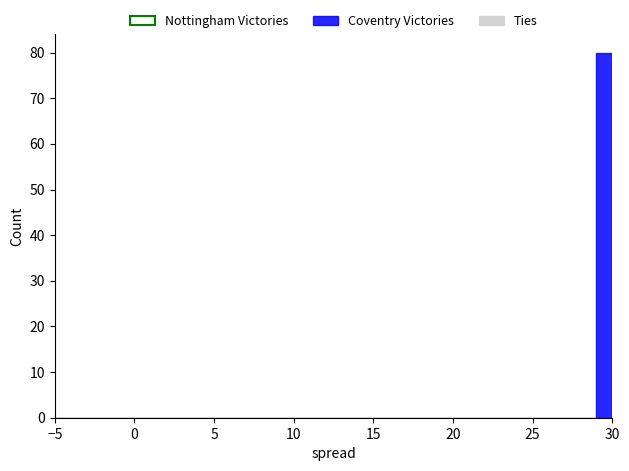

Read against the x-axis, roughly where is the centre of the tallest bar?

29.5